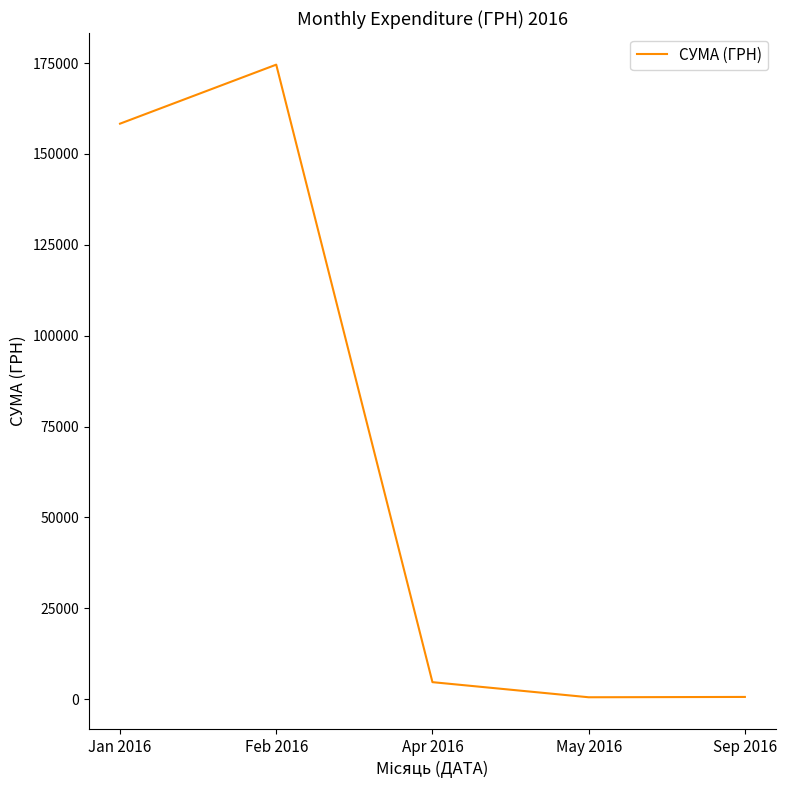

At which label is the value closest to 87550?

Jan 2016